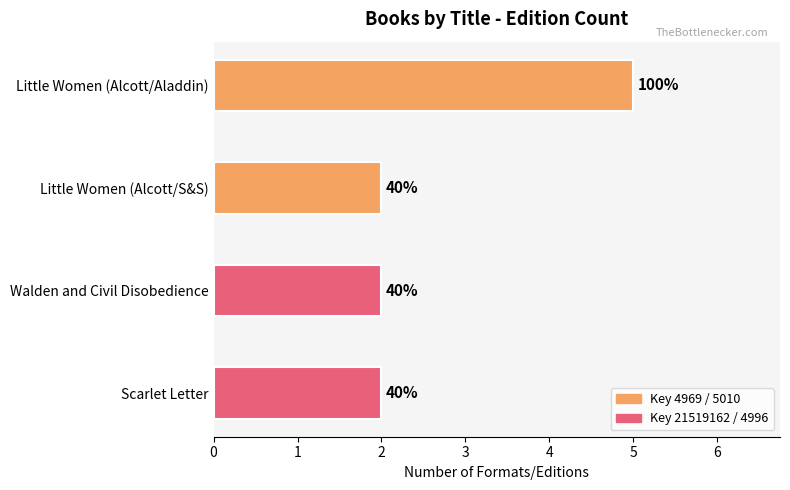

Does the chart contain any negative values?

No